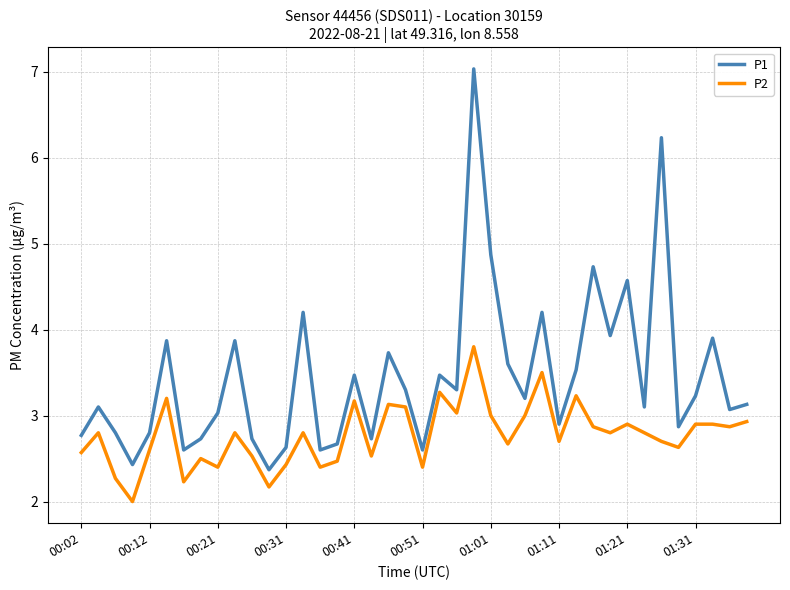

What is the difference between the second highest and minimum values in the P2 series?

1.5